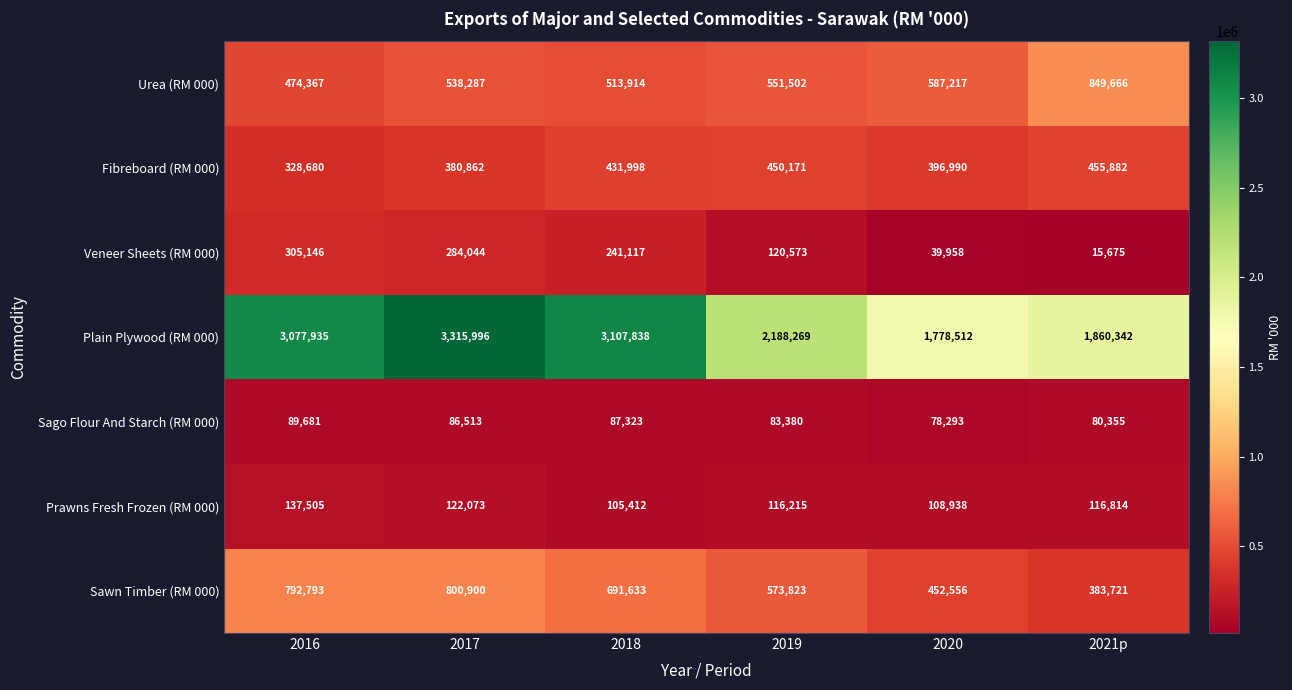

What is the maximum value shown in the chart?

3315996